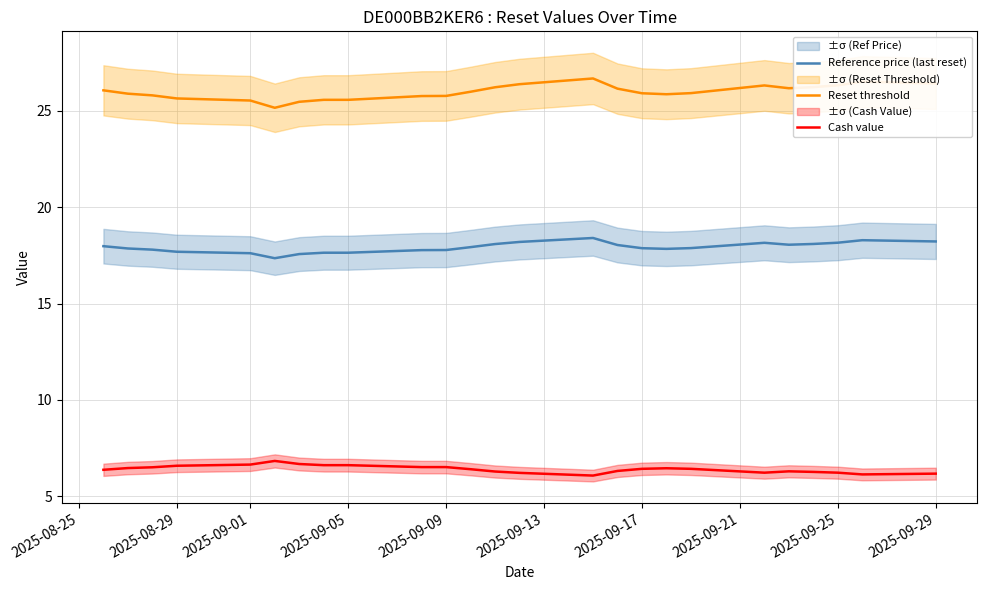

What are all the series names shown in the legend?

Reference price (last reset), Reset threshold, Cash value